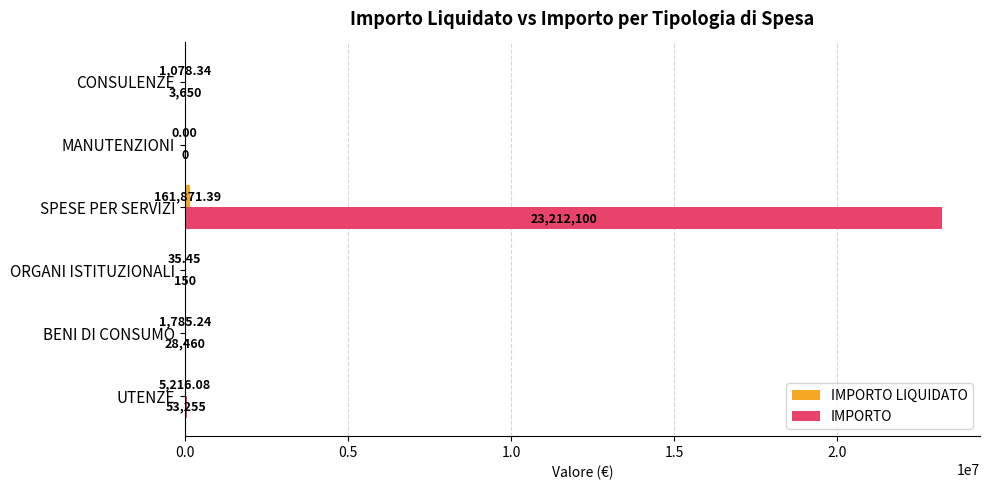

How many distinct data groups are displayed?

2